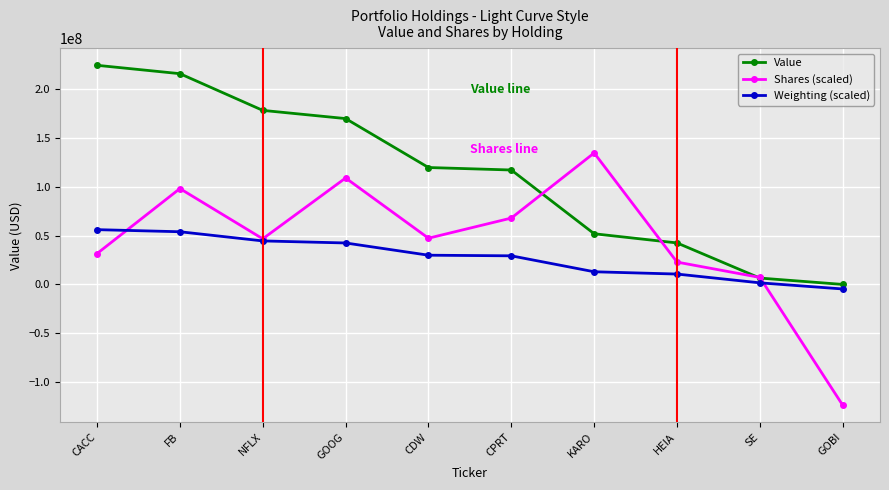

Which series has the largest total across all categories?

Value